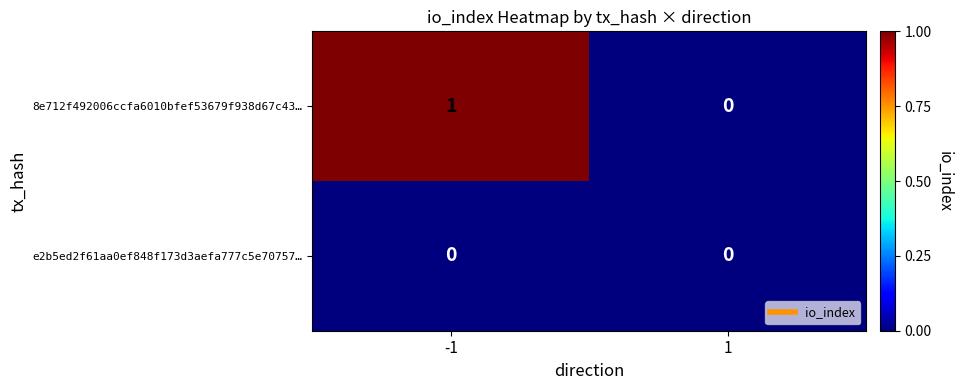

Rank the series at -1 from highest to lowest value.

8e712f492006ccfa6010bfef53679f938d67c43…, e2b5ed2f61aa0ef848f173d3aefa777c5e70757…